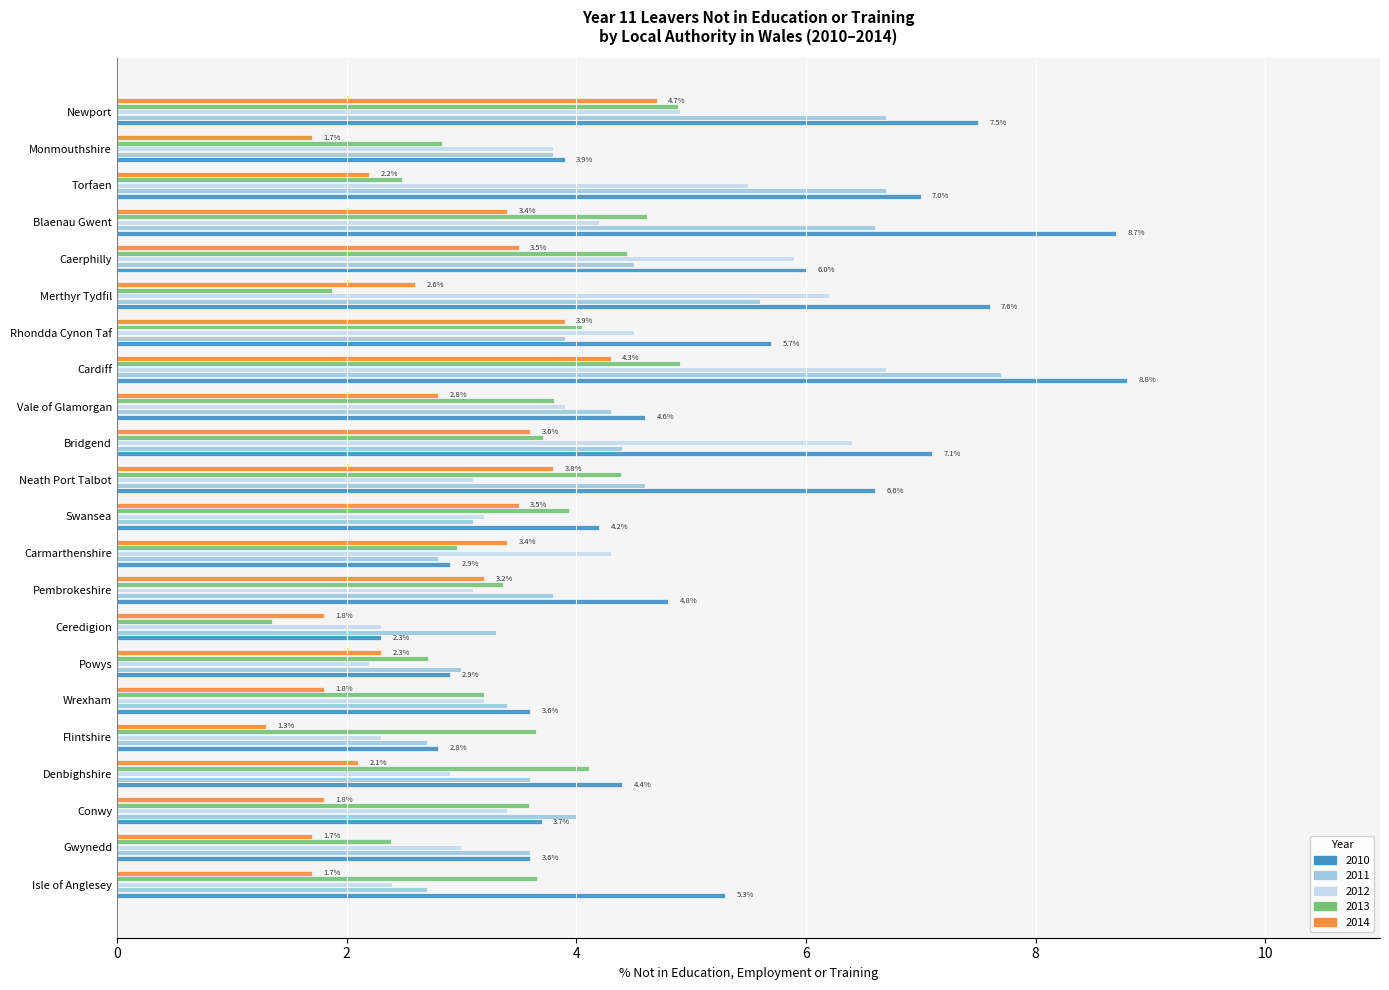

At which category is the sum across all series the highest?

Cardiff